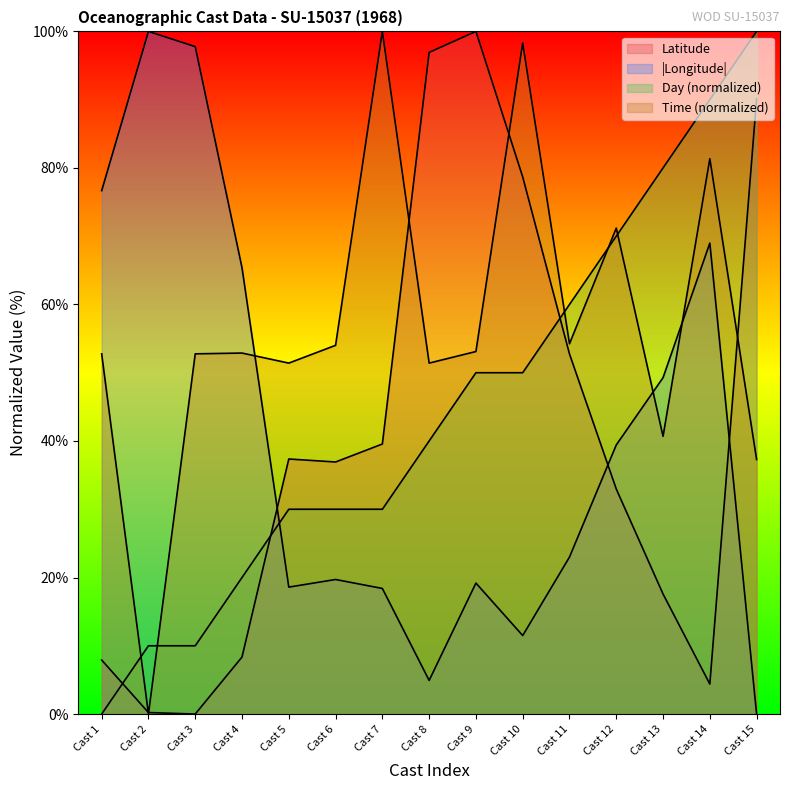

How many values in the Time series exceed 52?

10